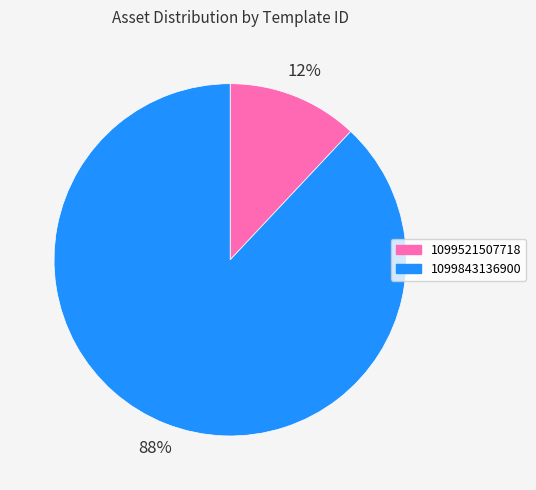

True or false: 1099521507718 accounts for 12% of the total.

True